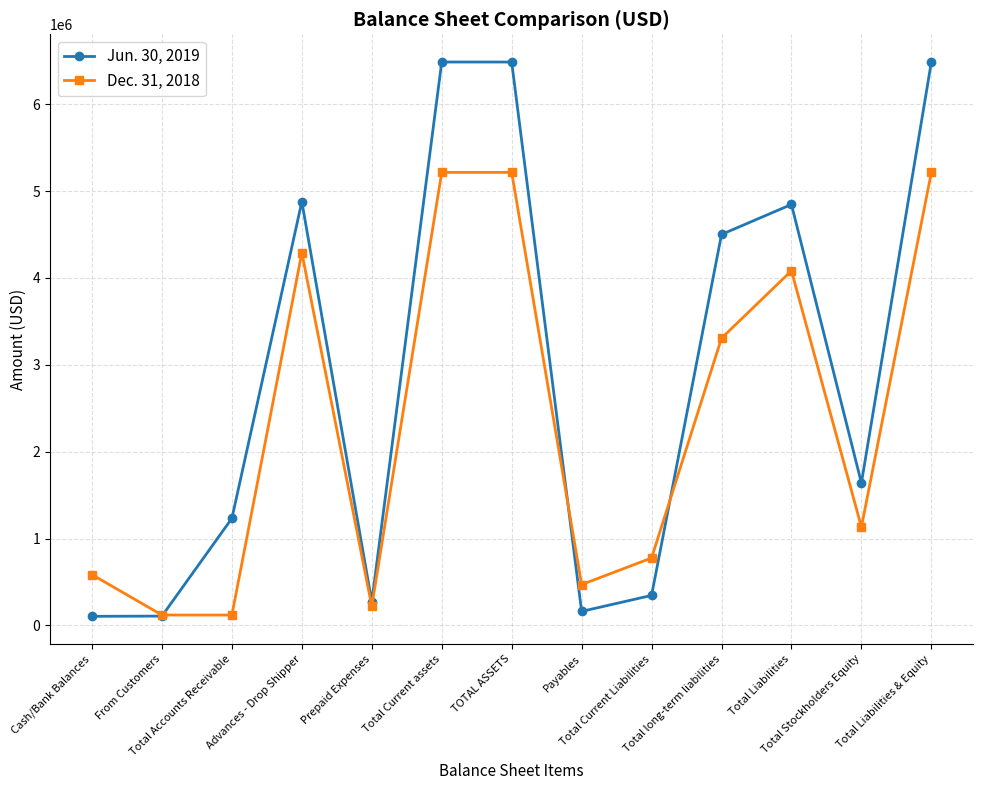

What is the difference between the maximum and minimum values in the Jun. 30, 2019 series?

6380546